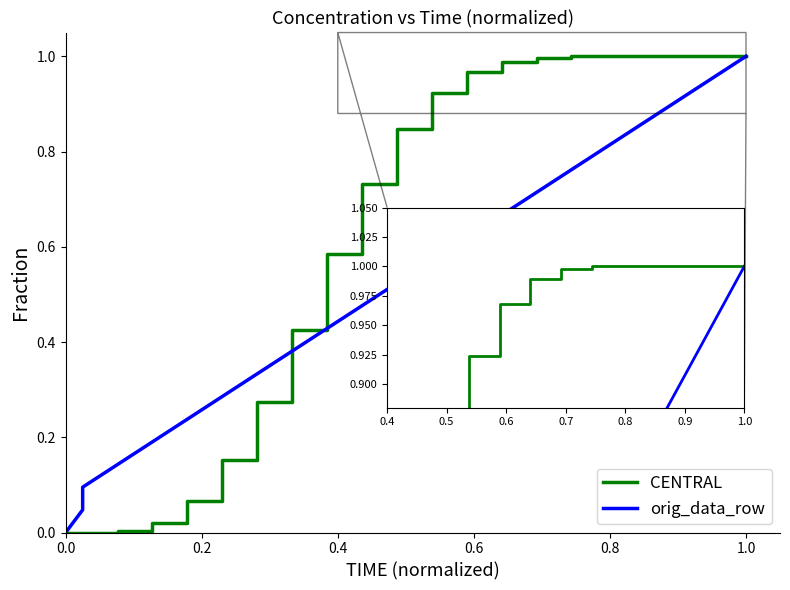

At 14, list the series in order from largest to smallest.

CENTRAL, orig_data_row